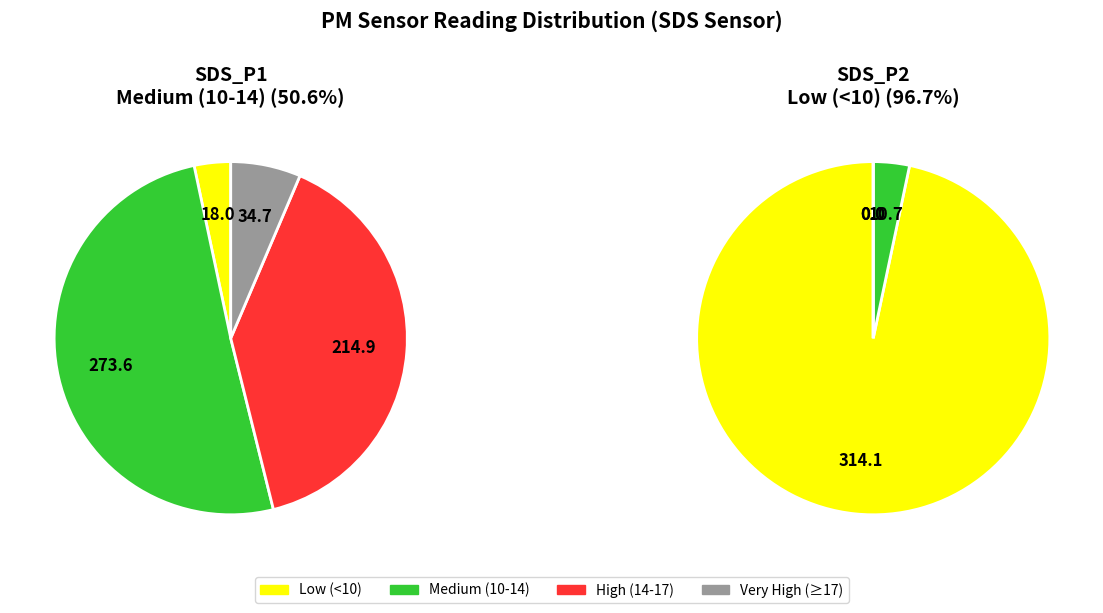

Which series changed the most between 16 and 29?

SDS_P1